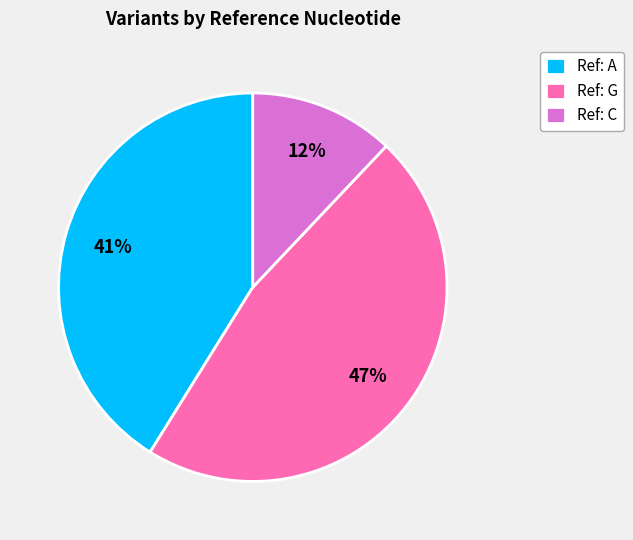

Combined, do Ref: G and Ref: C account for over 50%?

Yes